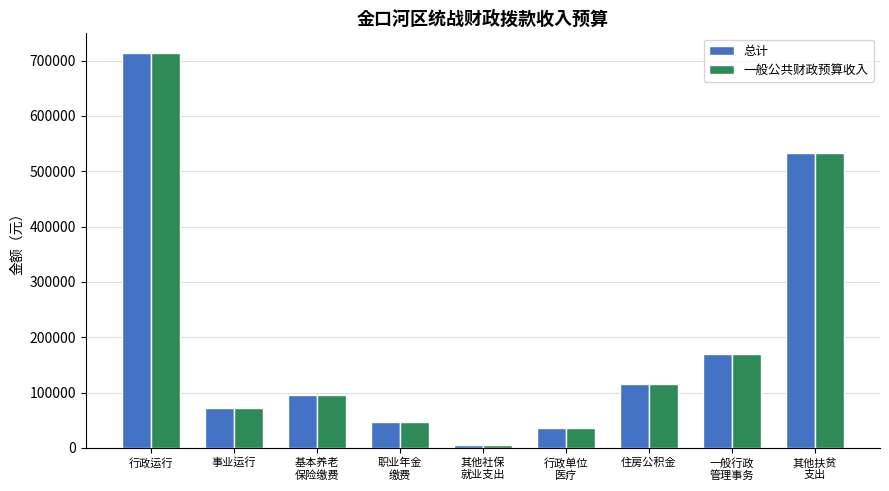

True or false: 总计 has a value of 534000 at 其他扶贫
支出.

True